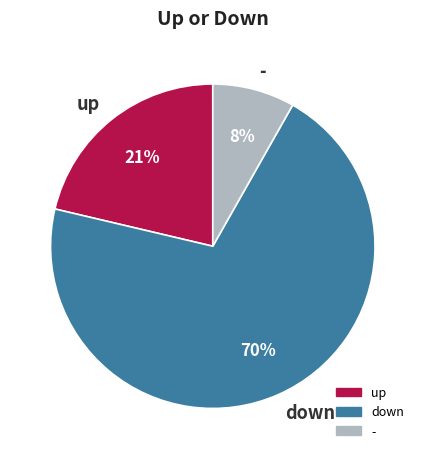

Combined, do - and up account for over 50%?

No